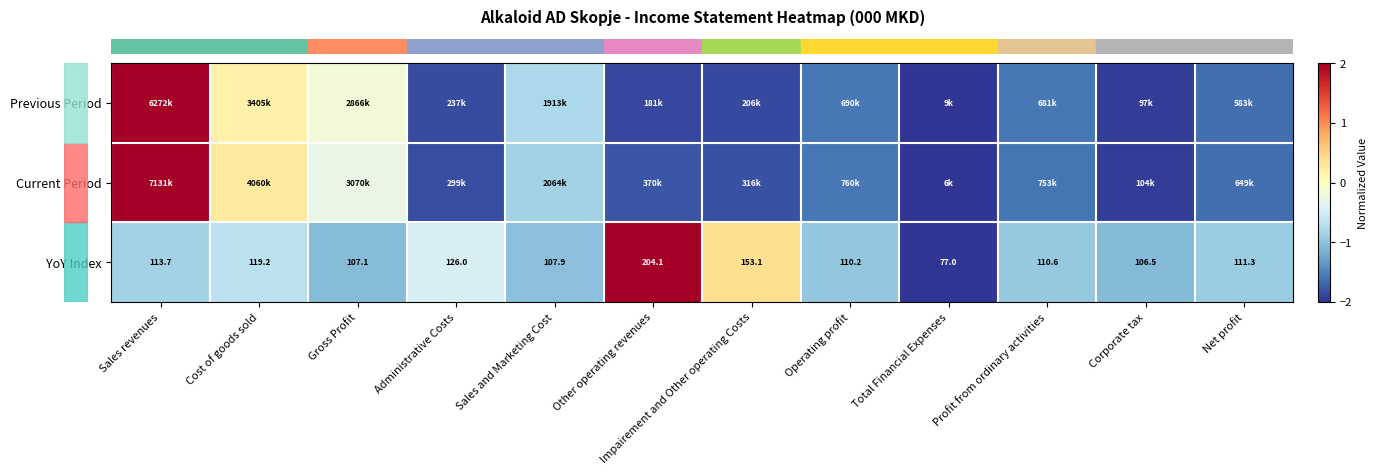

Is it true that row_0 equals 0.1 at Cost of goods sold?

False